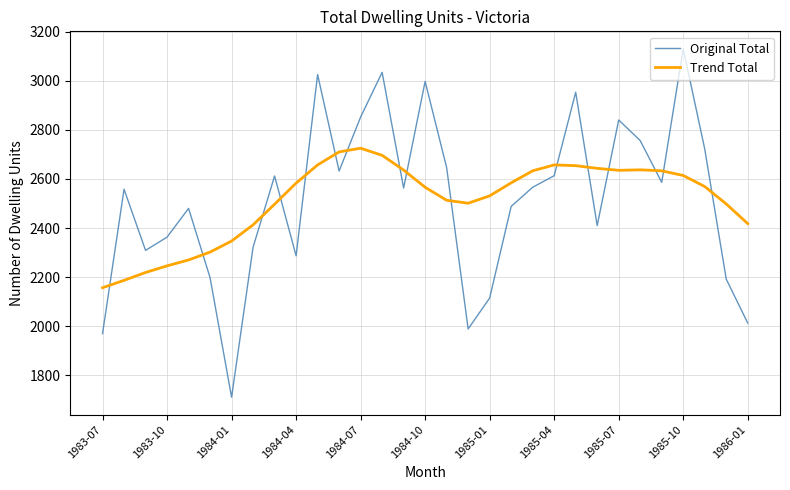

What is the maximum value for Original Total?

3130